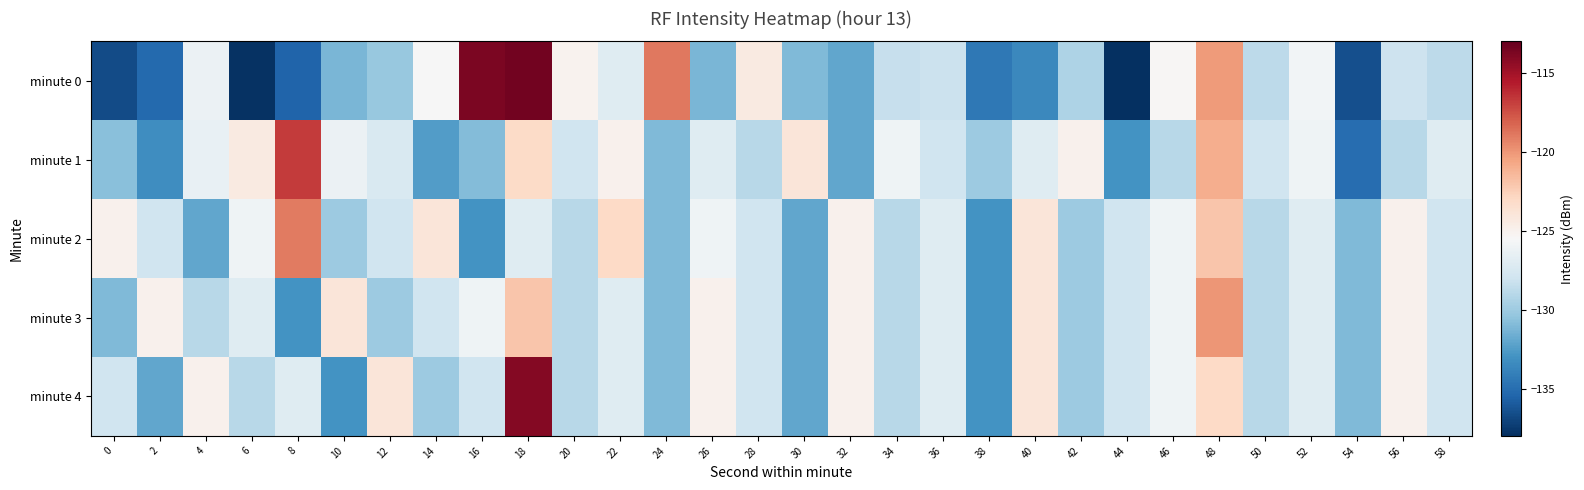

At how many categories does at least one series exceed -117?

3